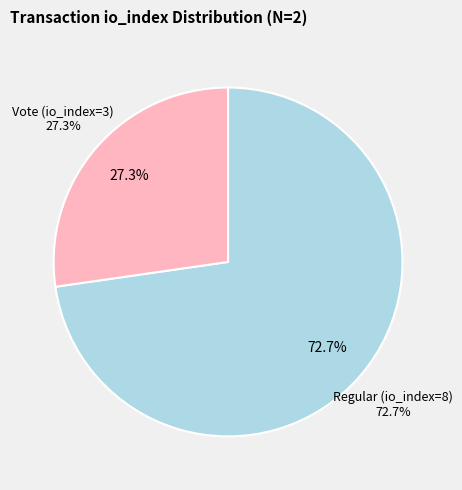

Rank the categories by value from lowest to highest.

Vote (io_index=3), Regular (io_index=8)